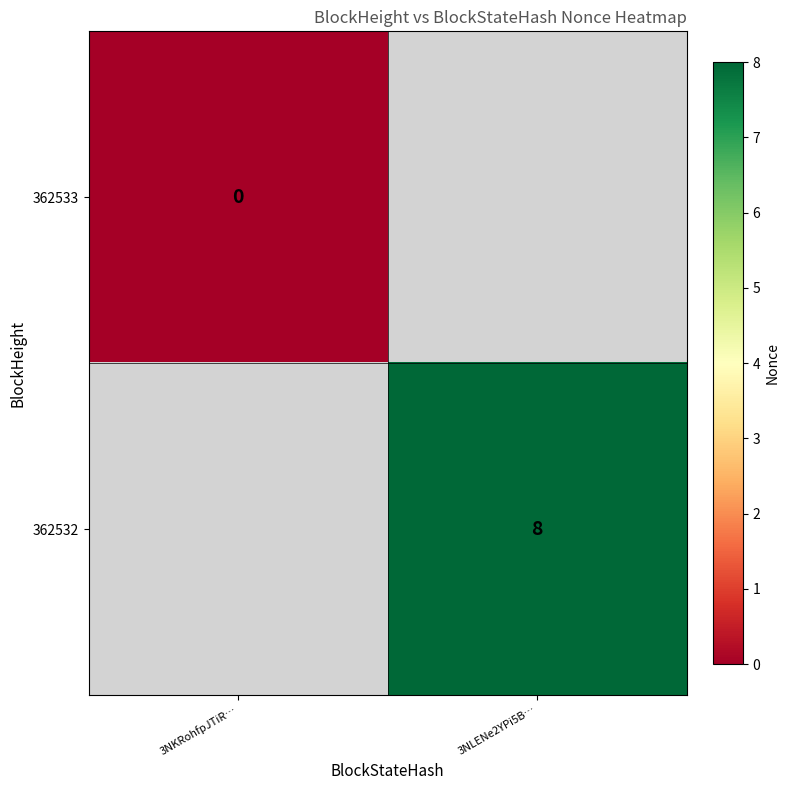

Is it true that 362532 equals 5 at 3NLENe2YPi5B…?

False